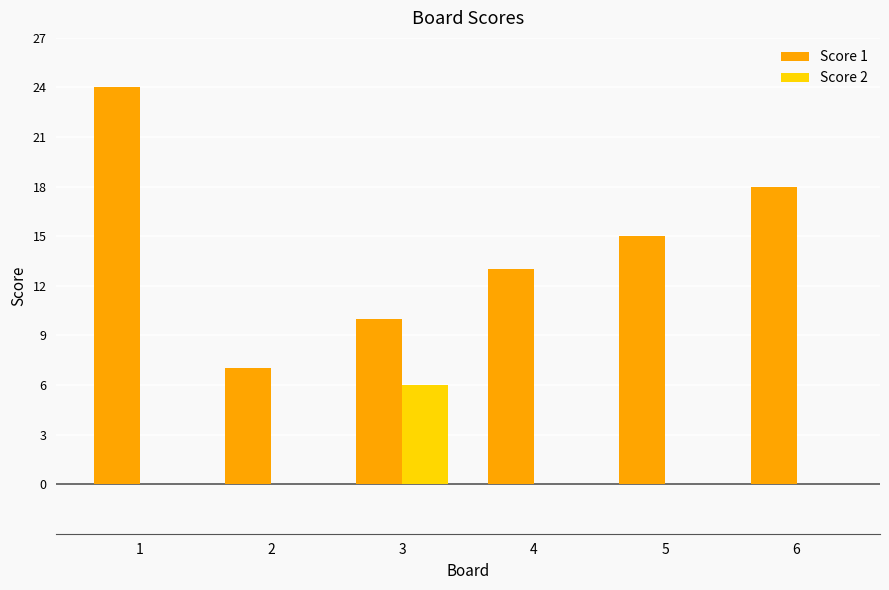

What value does the Score 2 series have at 3?

6